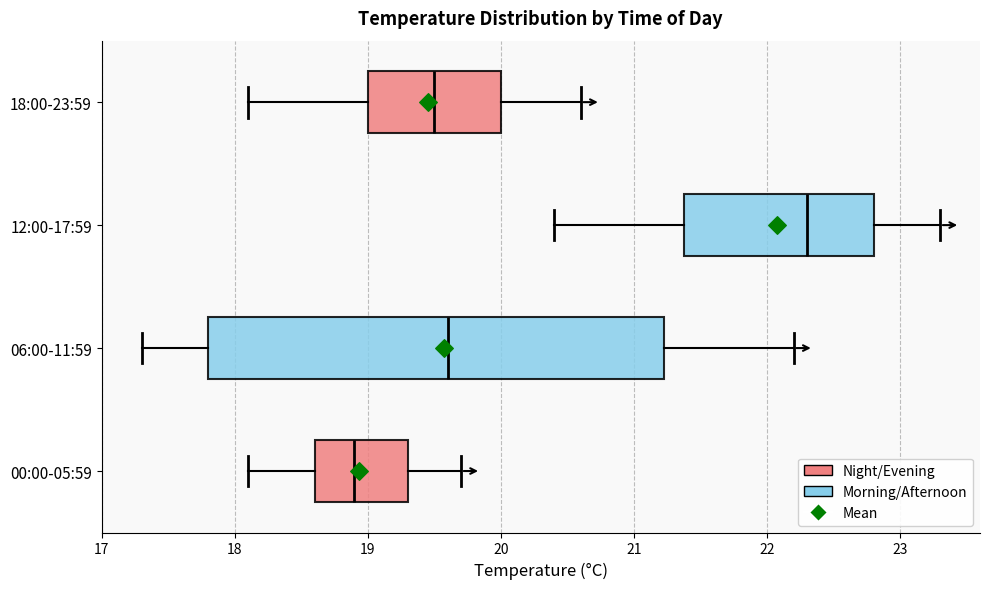

Reading bottom to top, transcribe this box plot: for each box, give where its median line is, the range the box spans, and where its two whiskers end, as read against the x-axis. The values are not printed on the chart, so give them approximately, as read against the axis.

00:00-05:59: median 18.9, box 18.6 to 19.3, whiskers 18.1 to 19.7
06:00-11:59: median 19.6, box 17.8 to 21.2, whiskers 17.3 to 22.2
12:00-17:59: median 22.3, box 21.4 to 22.8, whiskers 20.4 to 23.3
18:00-23:59: median 19.5, box 19.0 to 20.0, whiskers 18.1 to 20.6